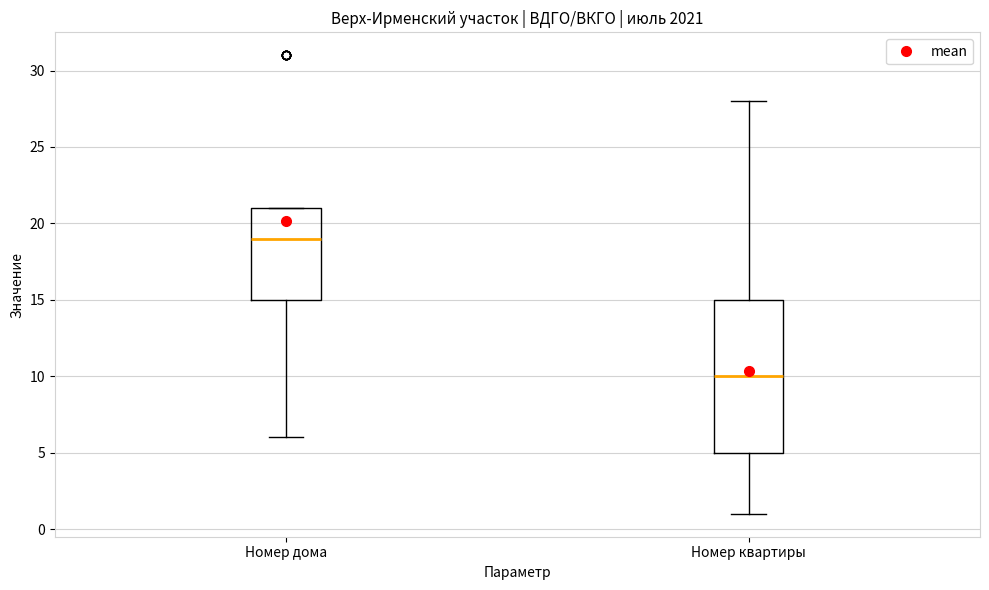

Reading left to right, transcribe this box plot: for each box, give where its median line is, the range the box spans, and where its two whiskers end, as read against the y-axis. The values are not printed on the chart, so give them approximately, as read against the axis.

Номер дома: median 19, box 15 to 21, whiskers 6 to 21
Номер квартиры: median 10, box 5 to 15, whiskers 1 to 28